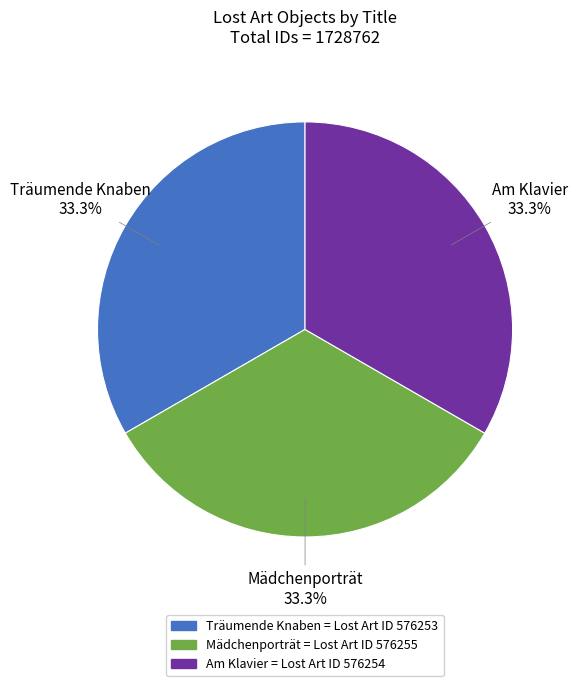

Do Mädchenporträt and Am Klavier together represent more than half of the pie?

Yes